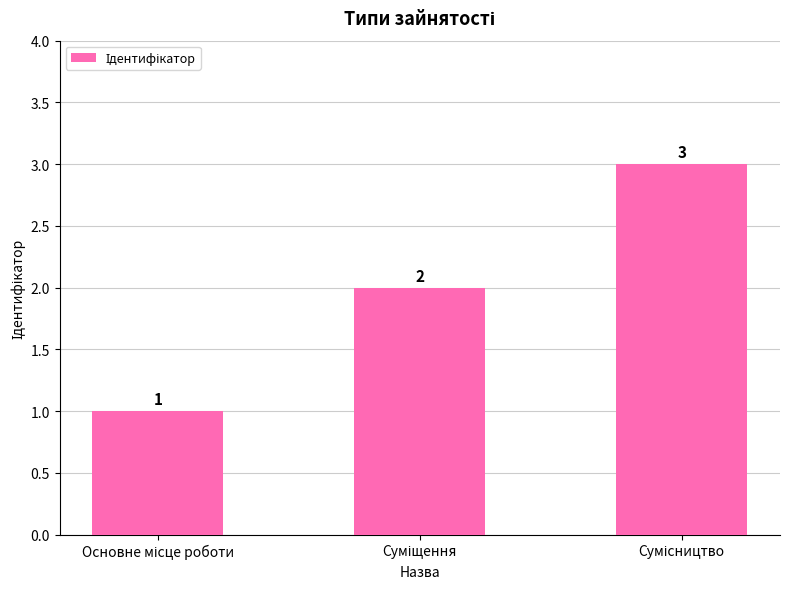

Count the values in the range 1 to 3.

3